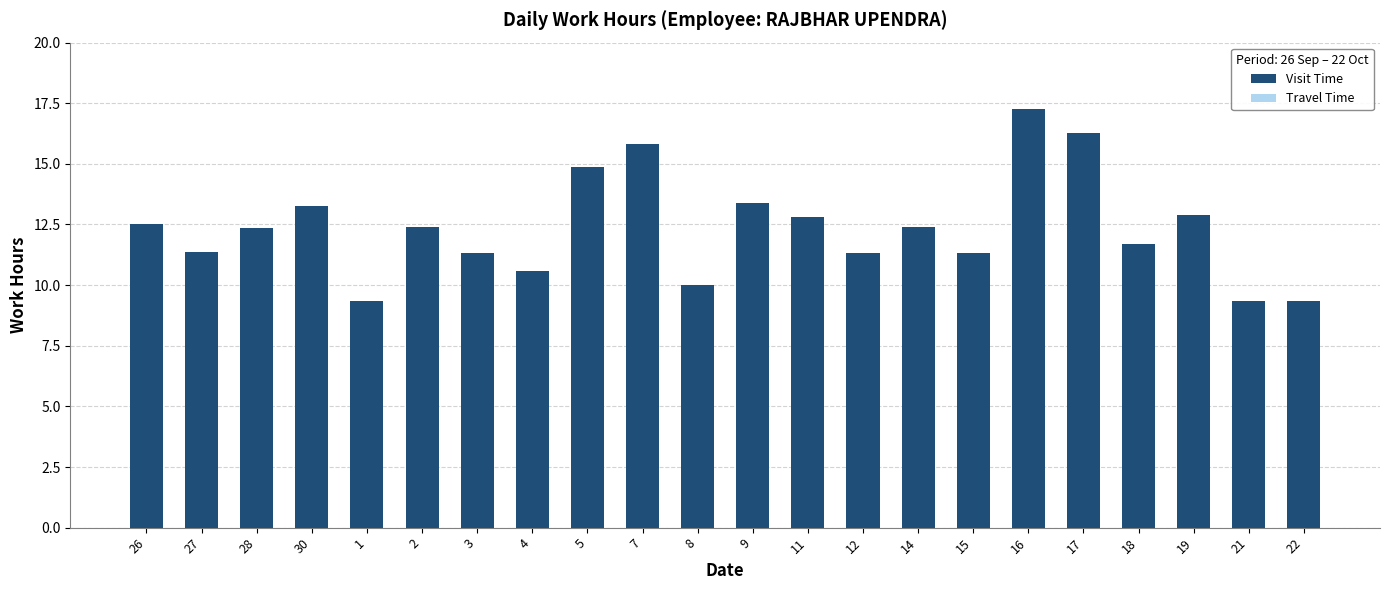

Approximately how many times larger is the value at 22 compared to 3?

0.8